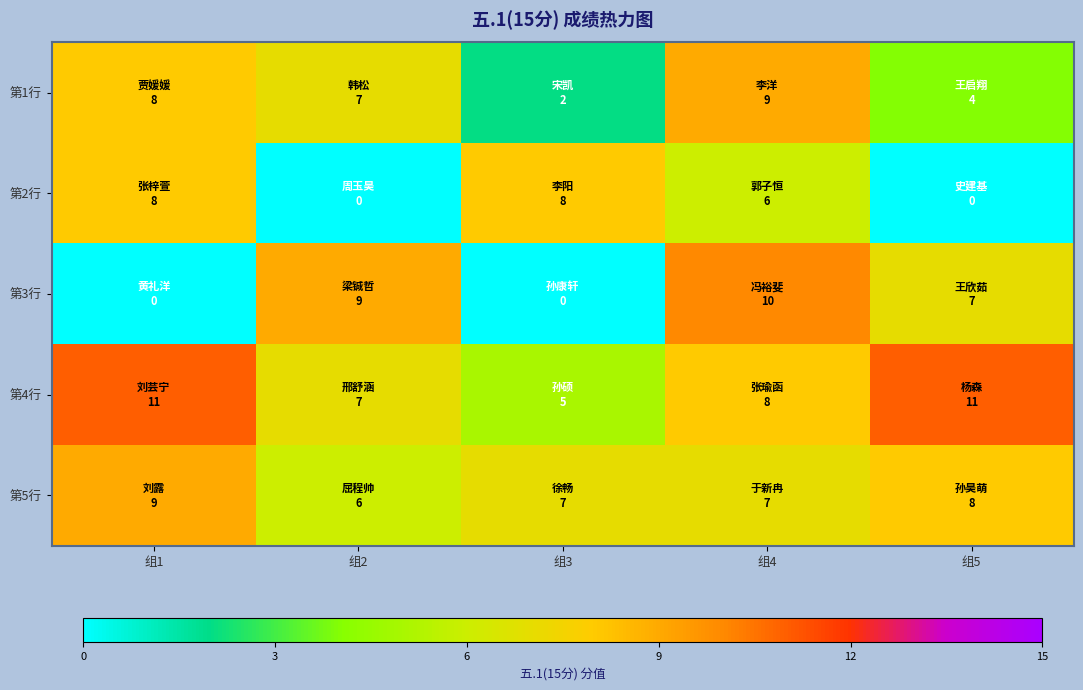

Between 组1 and 组4, which series saw the biggest shift?

第3行